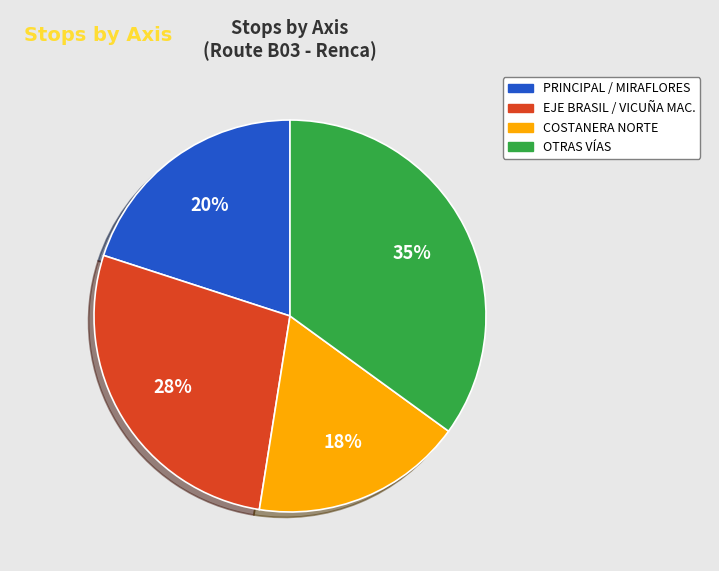

To the nearest percent, what is the average slice percentage?

25%